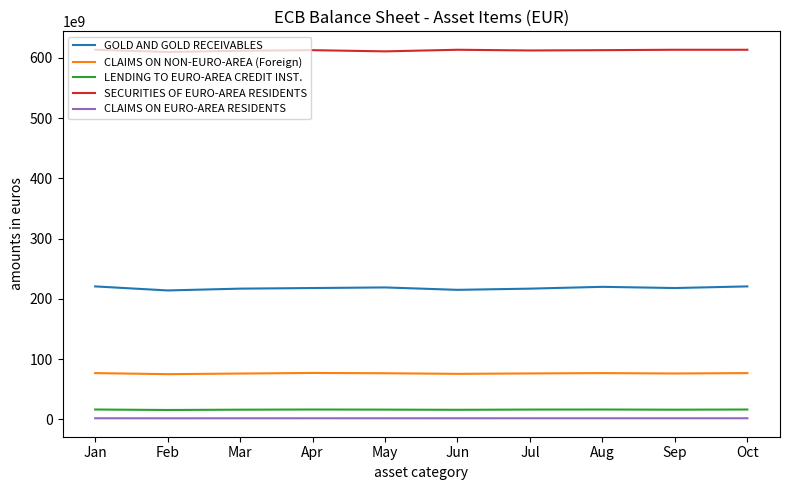

True or false: SECURITIES OF EURO-AREA RESIDENTS and LENDING TO EURO-AREA CREDIT INST. cross at least once.

False